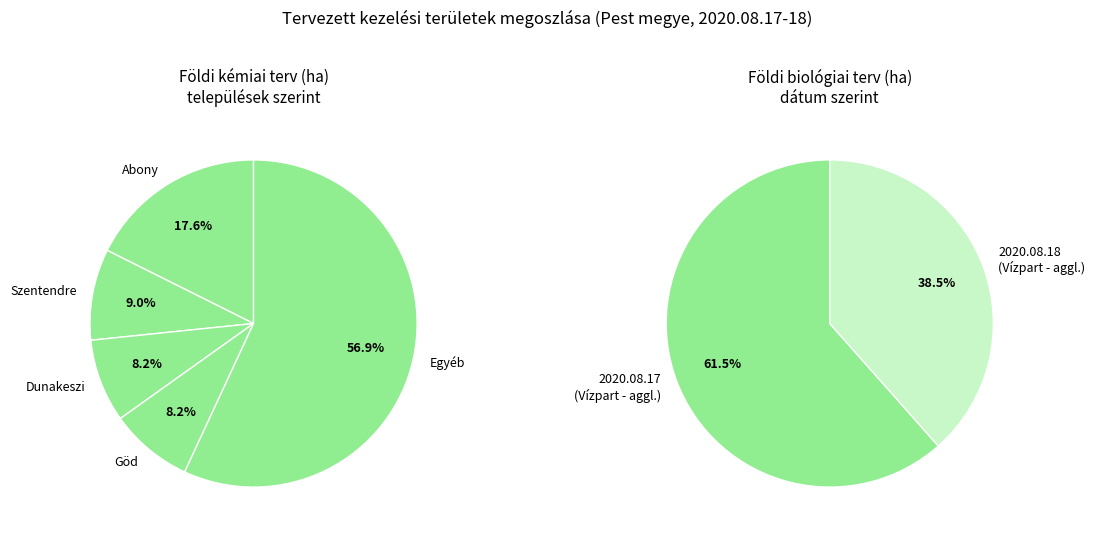

Do Dunakeszi and Göd together represent more than half of the pie?

No